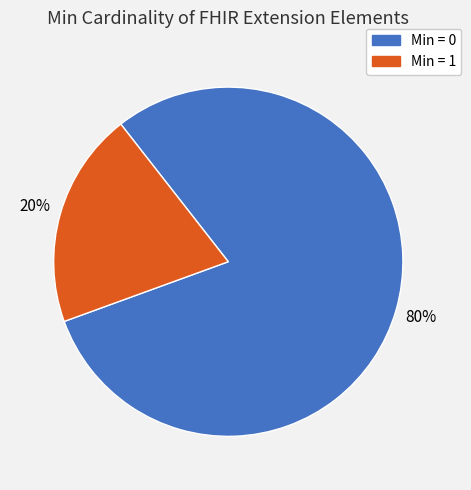

Between Min = 1 and Min = 0, which is larger?

Min = 0